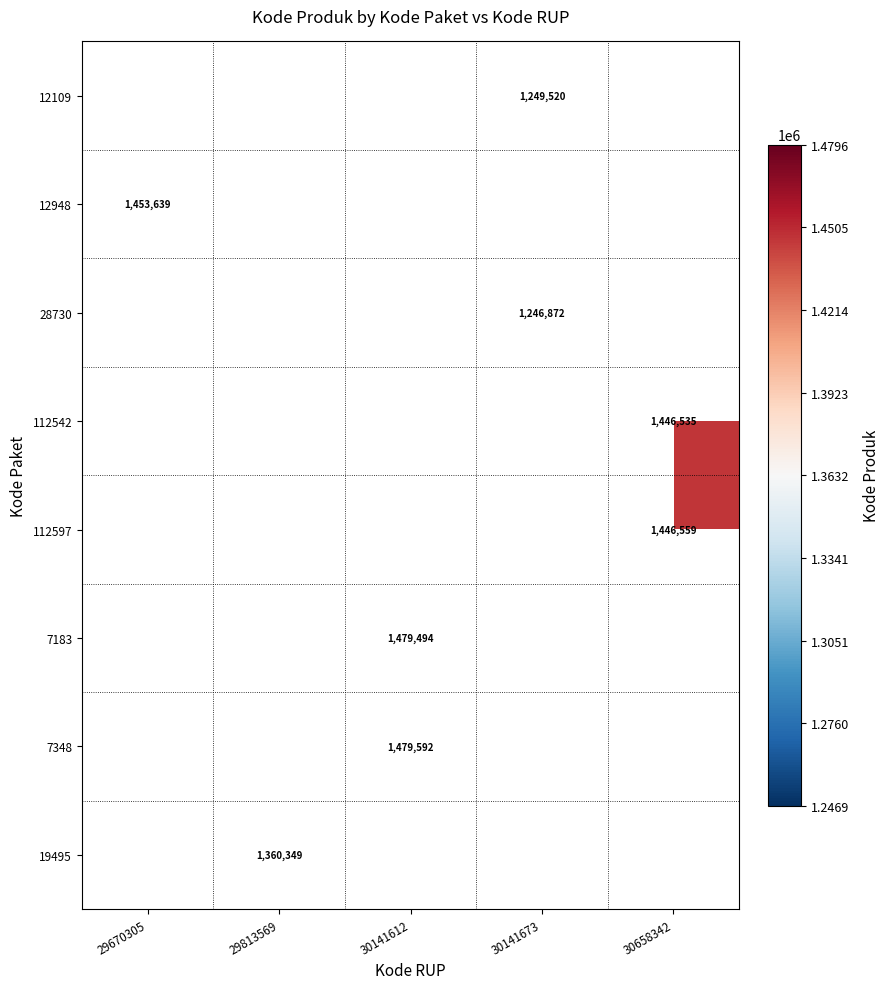

The 112597 series shows 1446559 at 30658342. True or false?

True